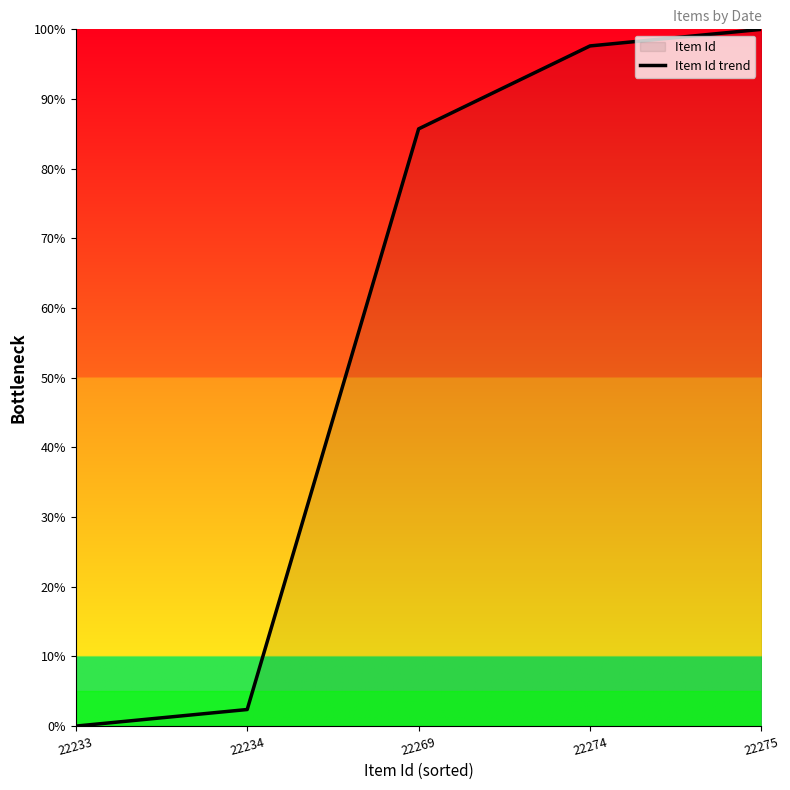

At which label does the data first exceed 85?

22269